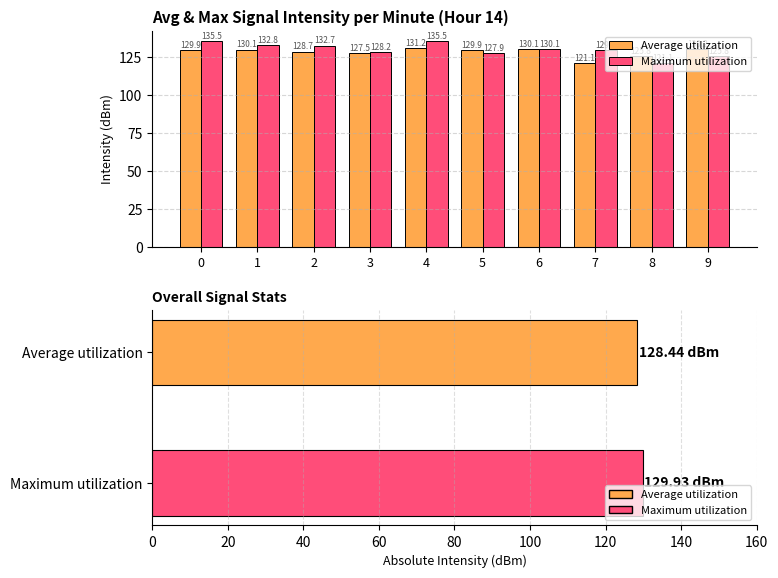

Reading right to left, transcribe all the data shown in this chart.

Average utilization: 9=130.2	8=125.8	7=121.1	6=130.1	5=129.9	4=131.2	3=127.5	2=128.7	1=130.1	0=129.9
Maximum utilization: 9=125.8	8=121.1	7=129.9	6=130.1	5=127.9	4=135.5	3=128.2	2=132.7	1=132.8	0=135.5